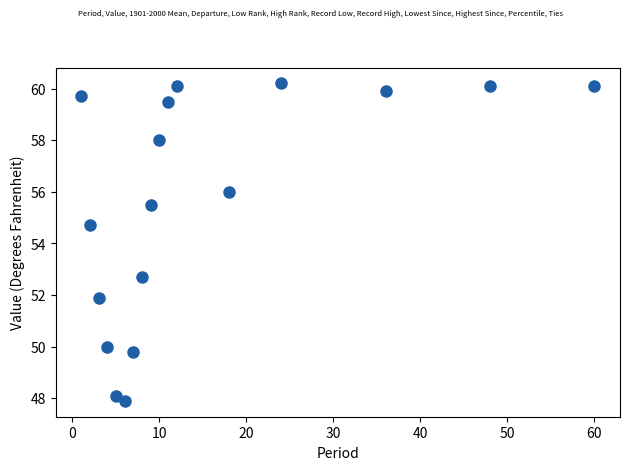

What Y value in the scatter plot is closest to 54?

54.7